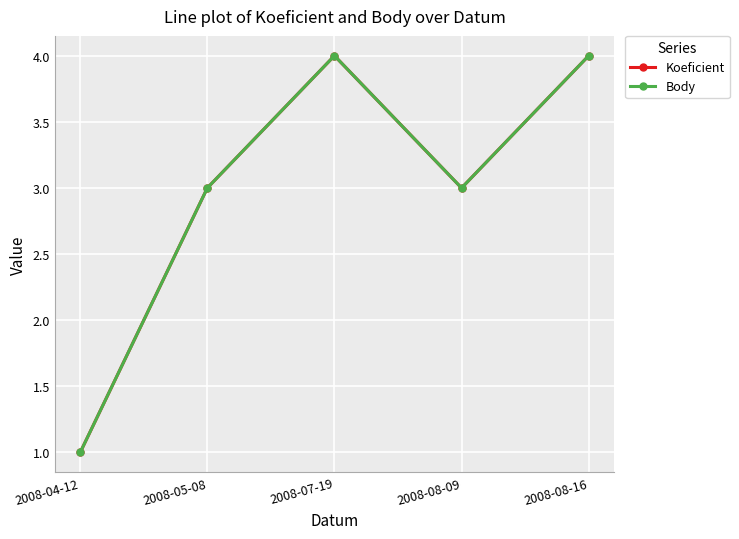

Where is Koeficient nearest to the value 2?

2008-04-12